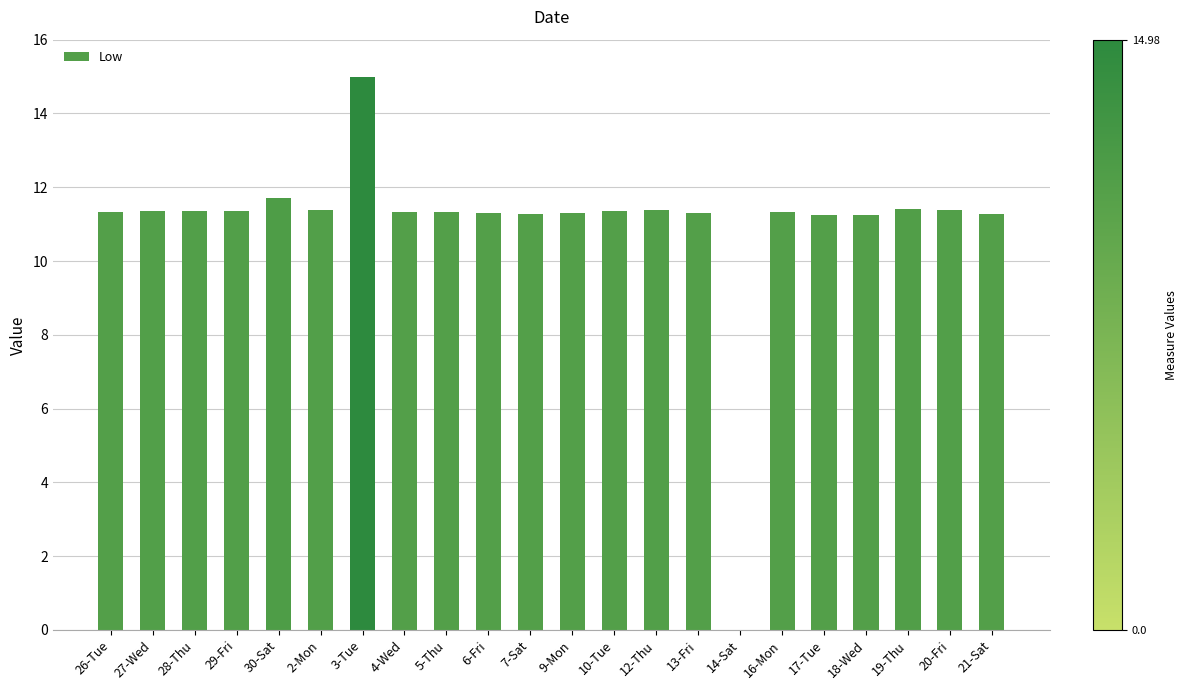

What is the sum of all values?

242.0